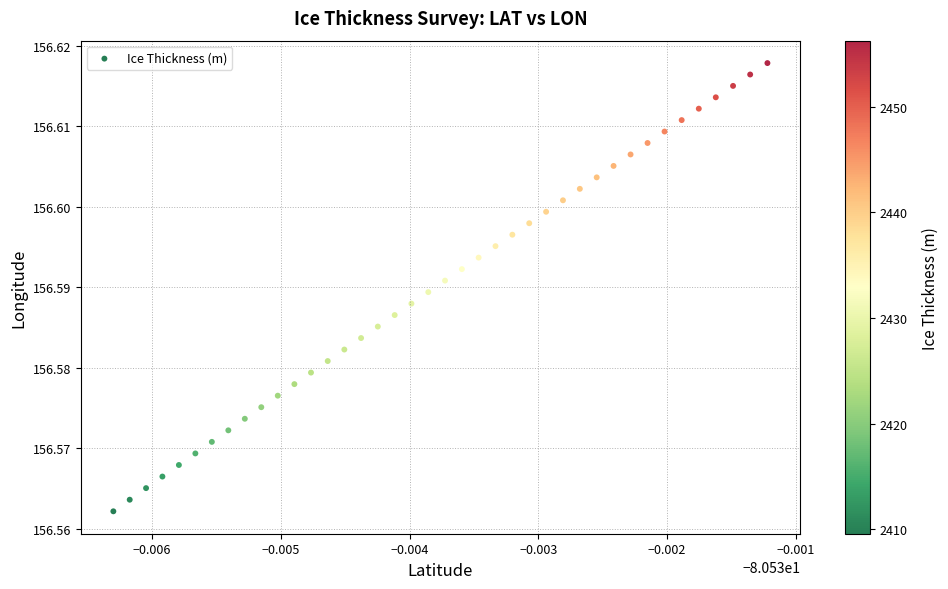

How many points are shown in the scatter plot?

40